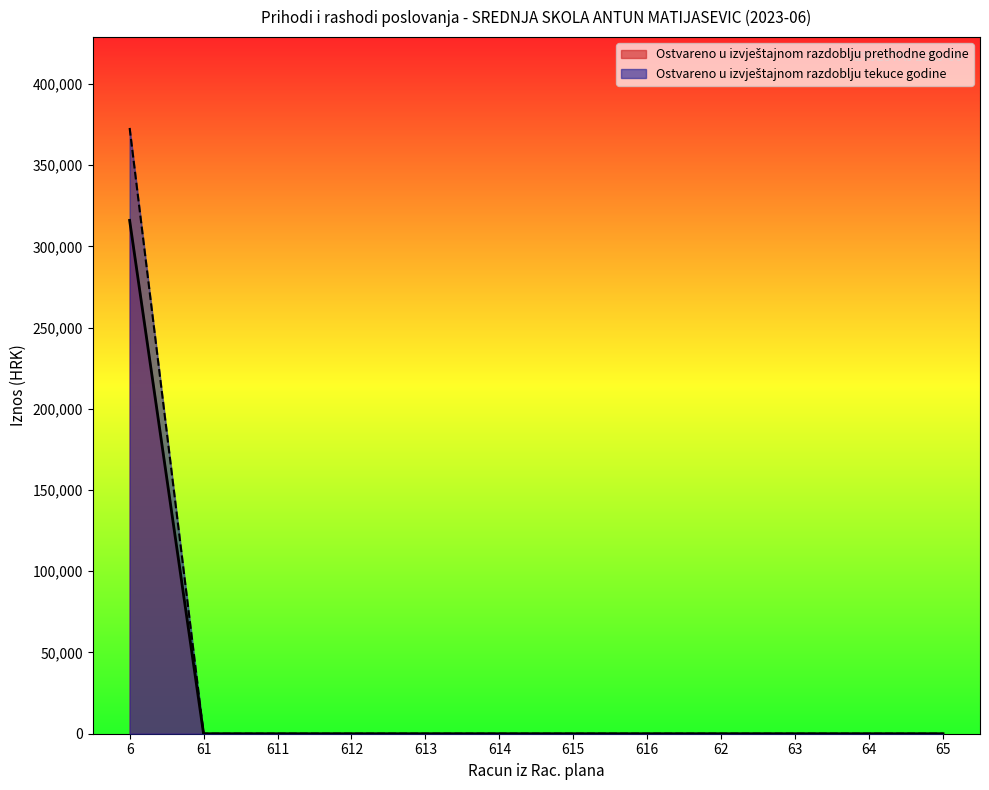

Rank the categories by Ostvareno u izvještajnom razdoblju tekuce godine value from lowest to highest.

61, 611, 612, 613, 614, 615, 616, 62, 63, 64, 65, 6